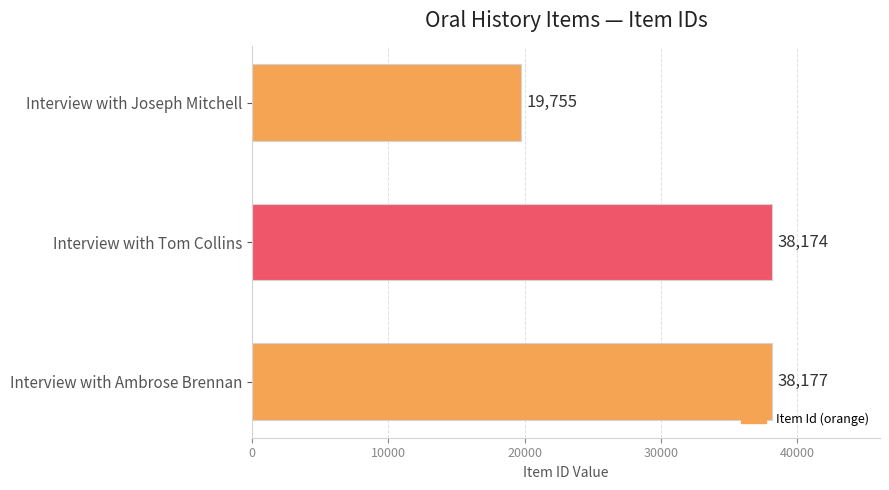

Reading bottom to top, extract all data points from this chart.

Interview with Ambrose Brennan=38177	Interview with Tom Collins=38174	Interview with Joseph Mitchell=19755